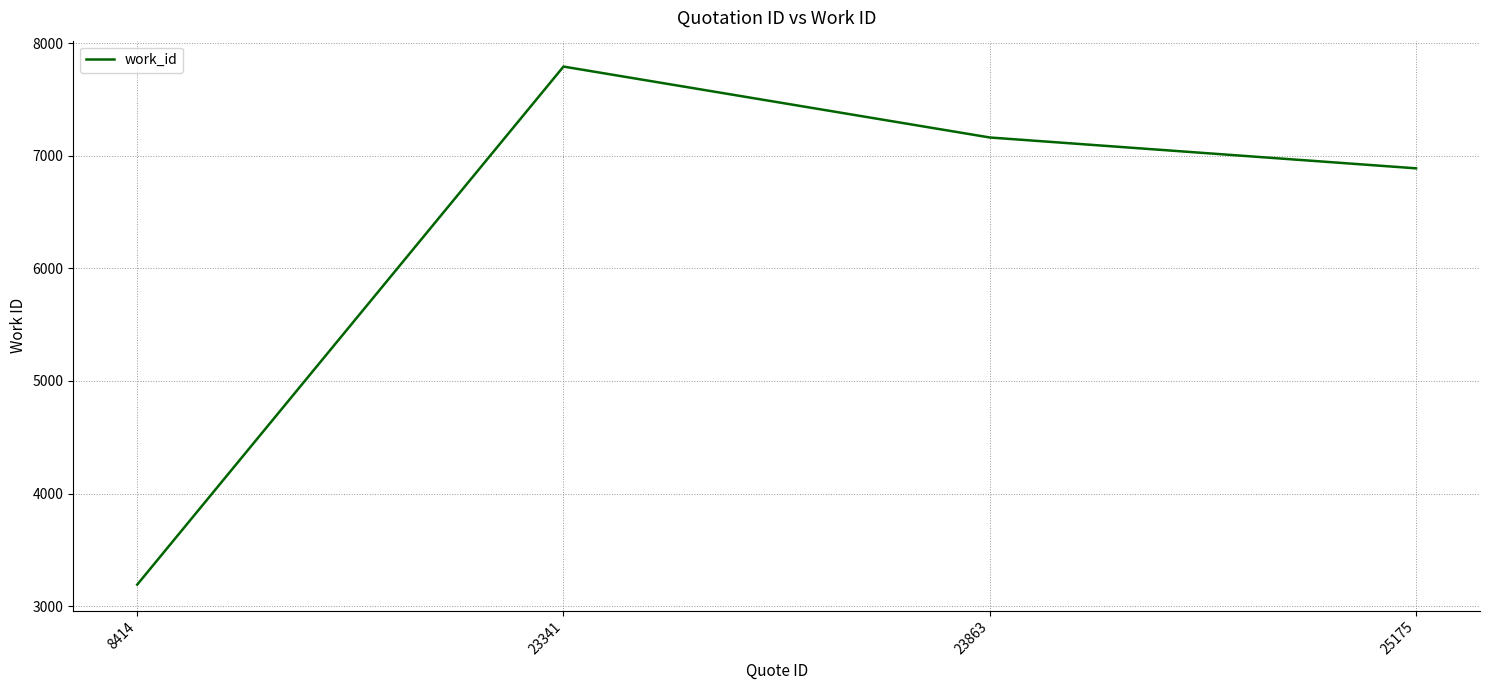

How many series are shown in this chart?

1